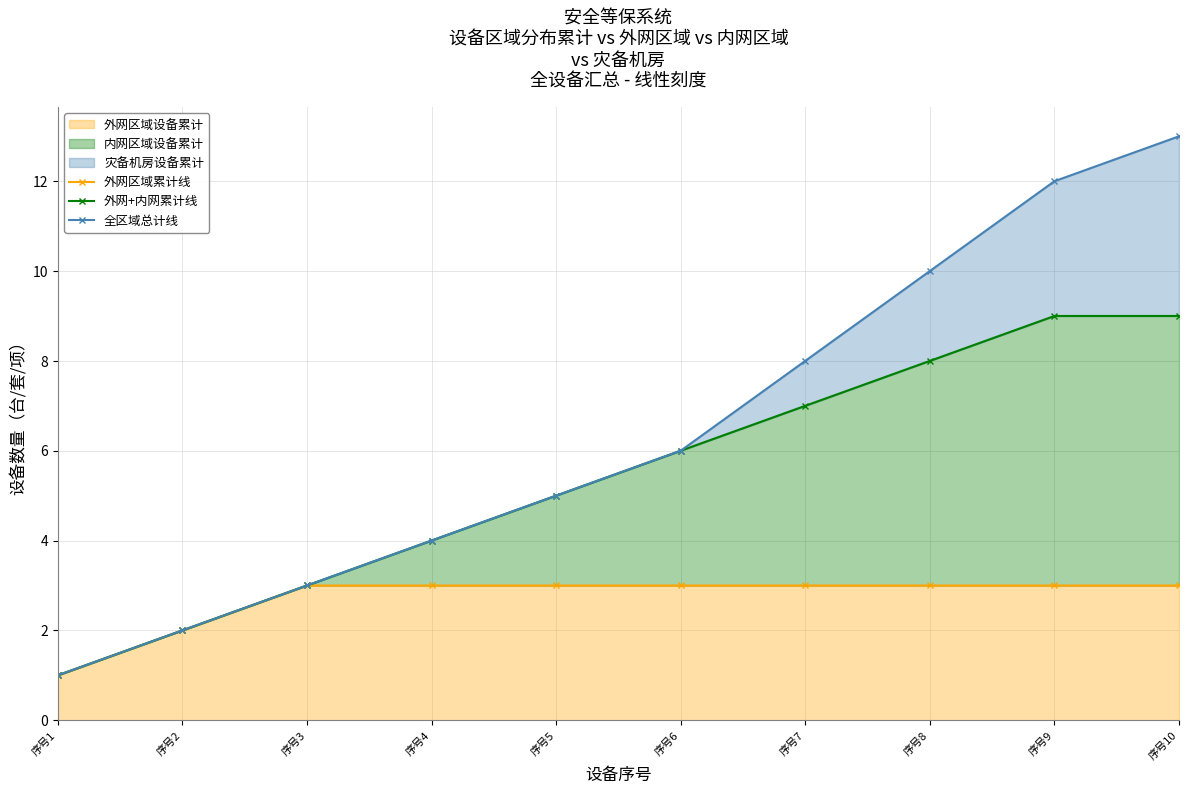

How many values in the 外网区域累计线 series are below 3?

2